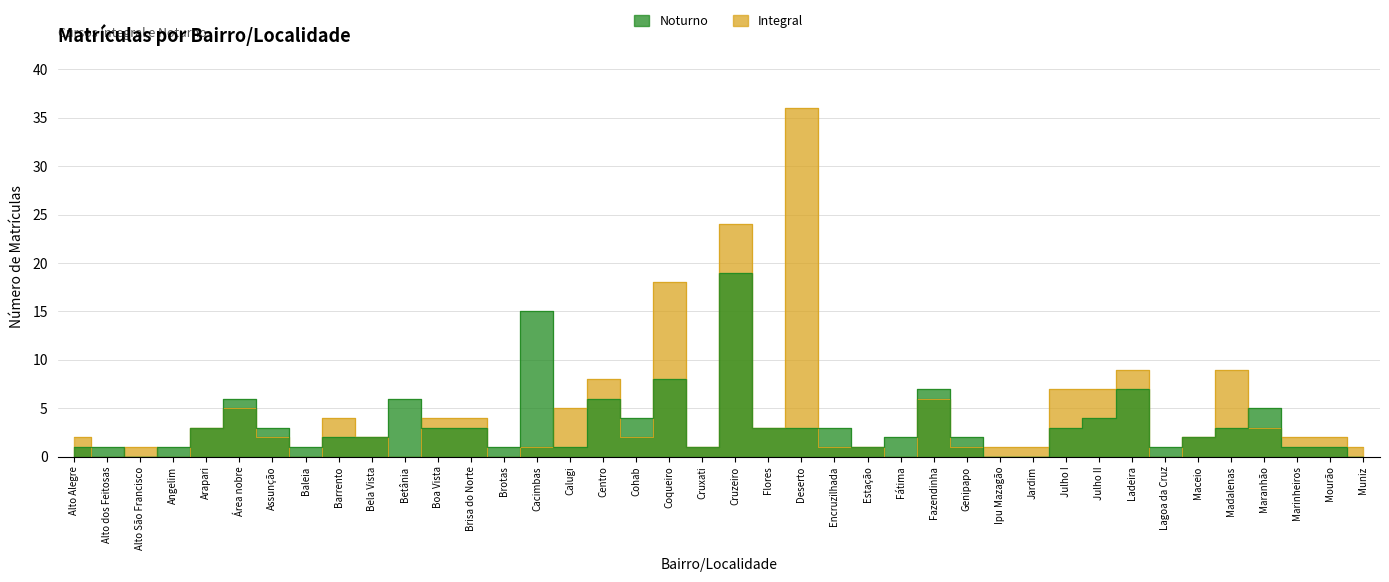

The Noturno series shows 10 at Área nobre. True or false?

False